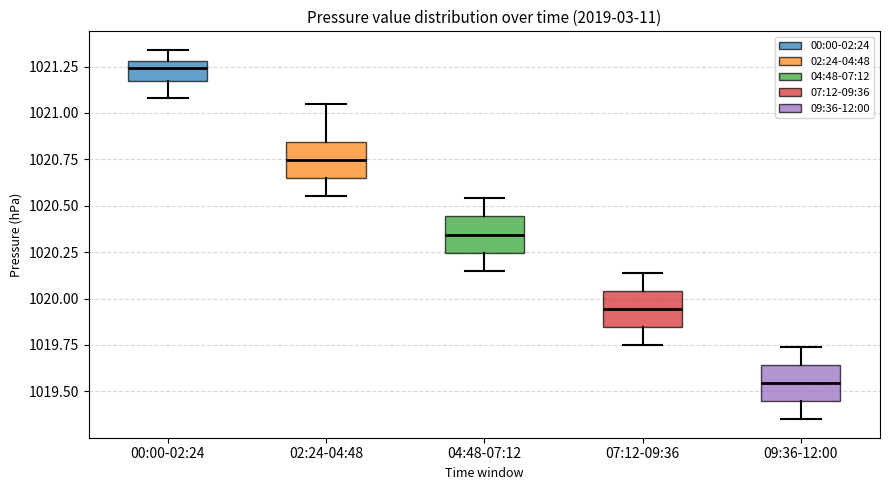

Reading left to right, transcribe this box plot: for each box, give where its median line is, the range the box spans, and where its two whiskers end, as read against the y-axis. The values are not printed on the chart, so give them approximately, as read against the axis.

00:00-02:24: median 1021.25, box 1021.15 to 1021.30, whiskers 1021.10 to 1021.35
02:24-04:48: median 1020.75, box 1020.65 to 1020.85, whiskers 1020.55 to 1021.05
04:48-07:12: median 1020.35, box 1020.25 to 1020.45, whiskers 1020.15 to 1020.55
07:12-09:36: median 1019.95, box 1019.85 to 1020.05, whiskers 1019.75 to 1020.15
09:36-12:00: median 1019.55, box 1019.45 to 1019.65, whiskers 1019.35 to 1019.75